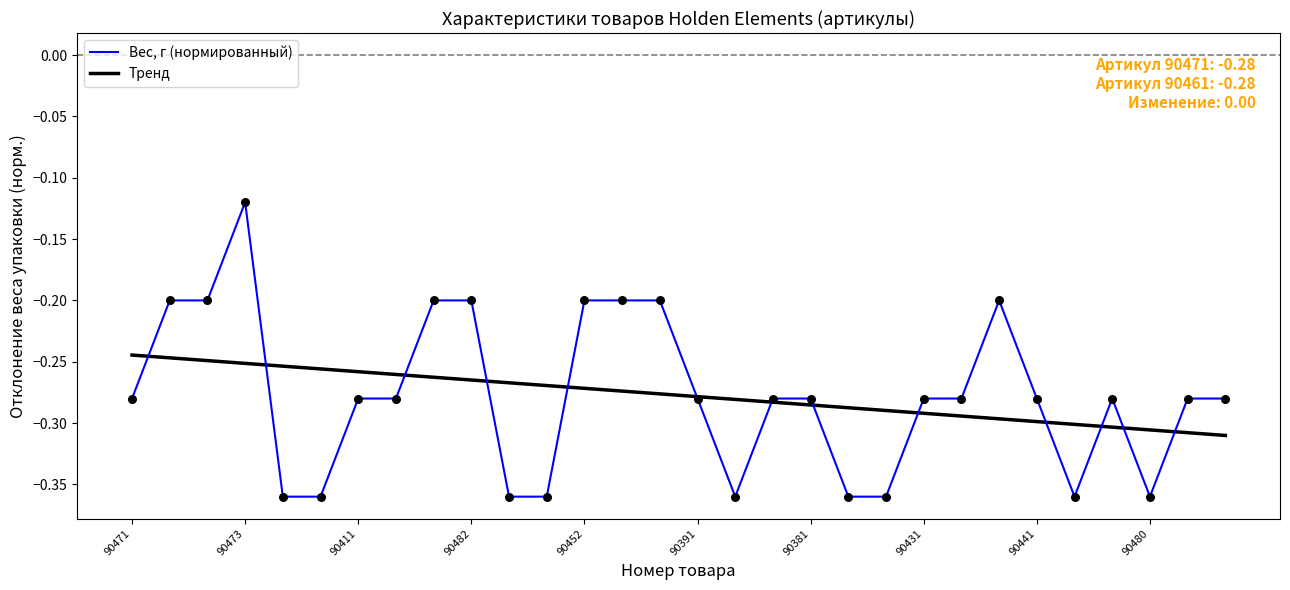

What are all the series names shown in the legend?

Вес, г (нормированный), Тренд